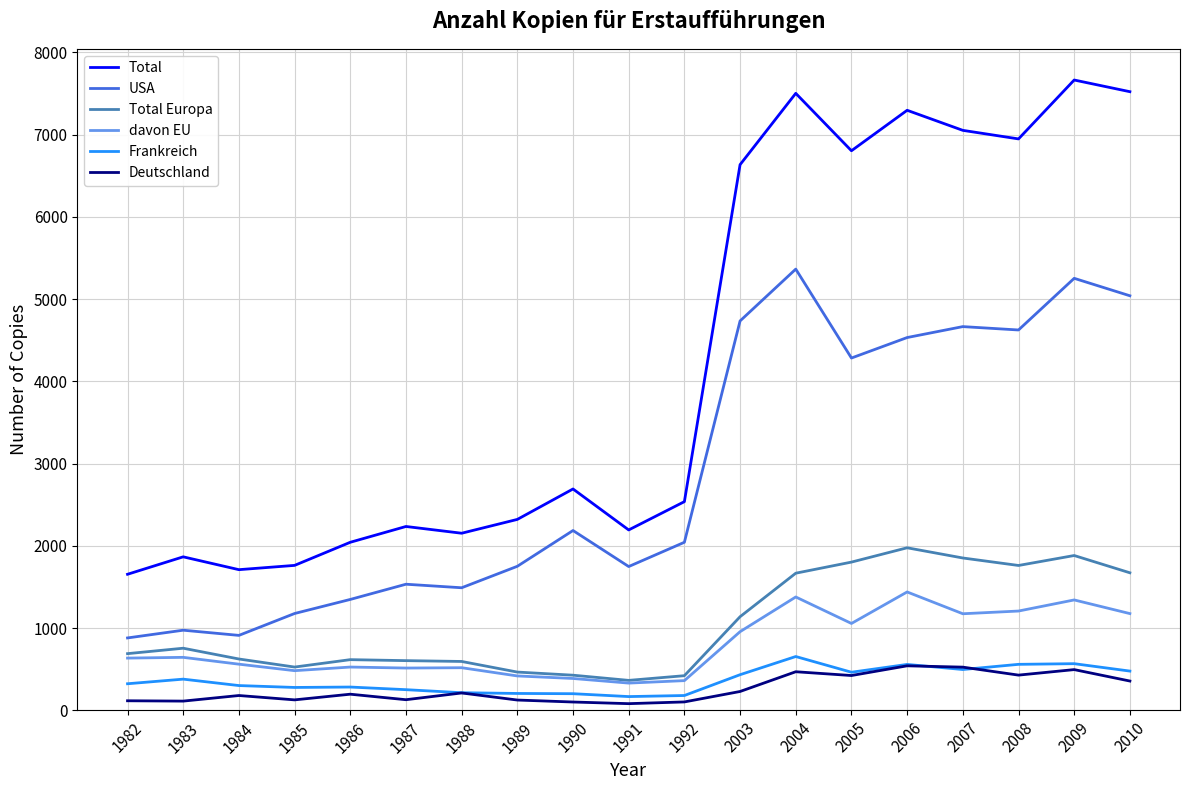

True or false: Frankreich and davon EU intersect in this chart.

False